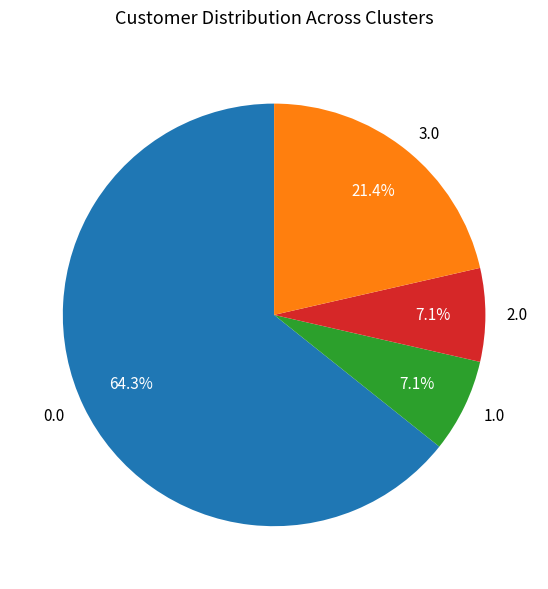

Combined, do 1.0 and 2.0 account for over 50%?

No